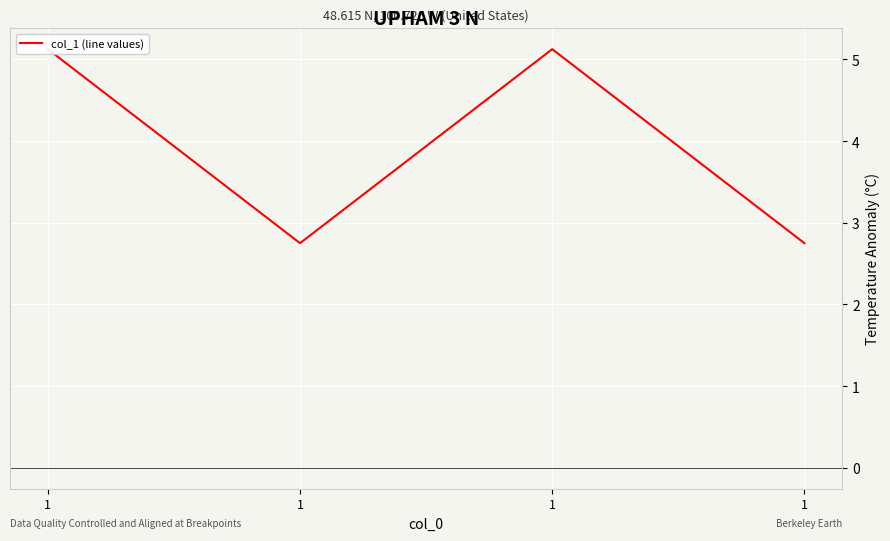

Is this an area chart (filled region under the line)?

No